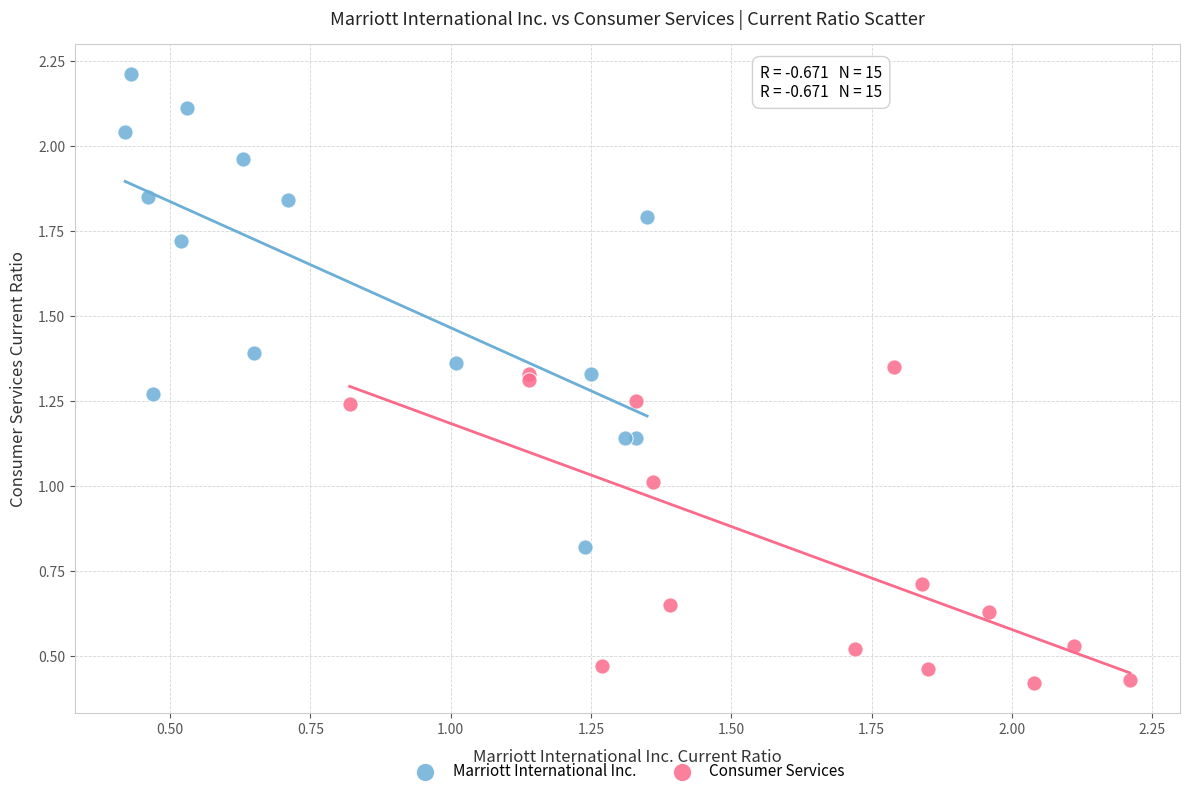

Which series has the widest spread of Y values?

Marriott International Inc.